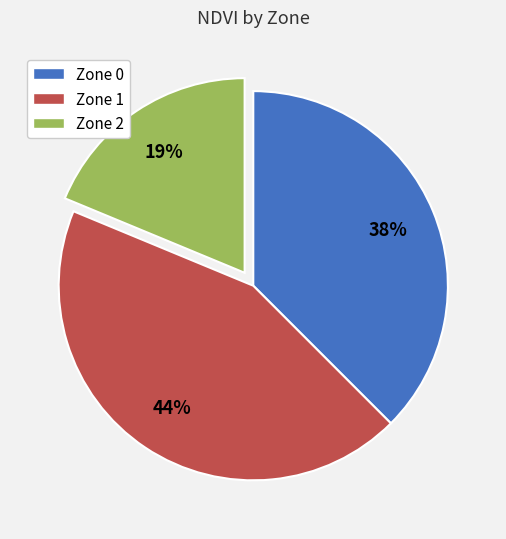

Is there a majority slice in this chart?

No